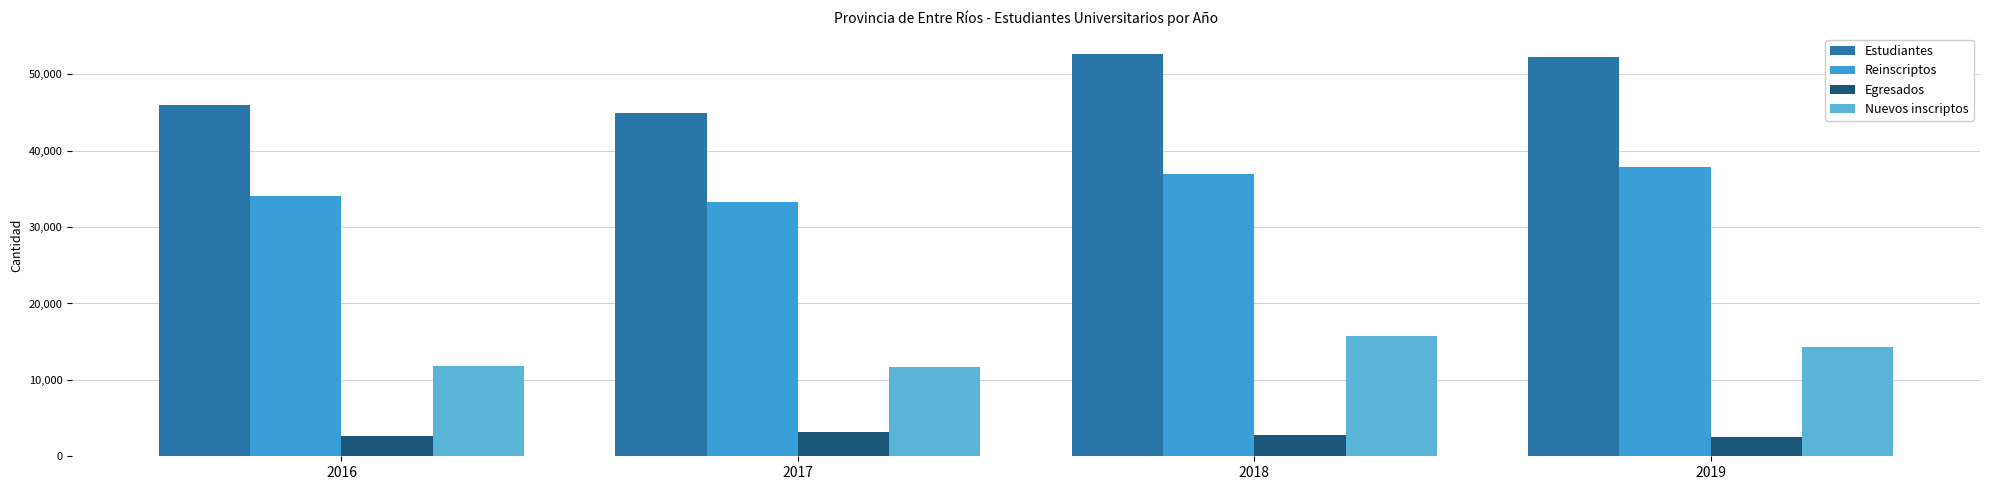

What is the minimum value shown in the chart?

2474